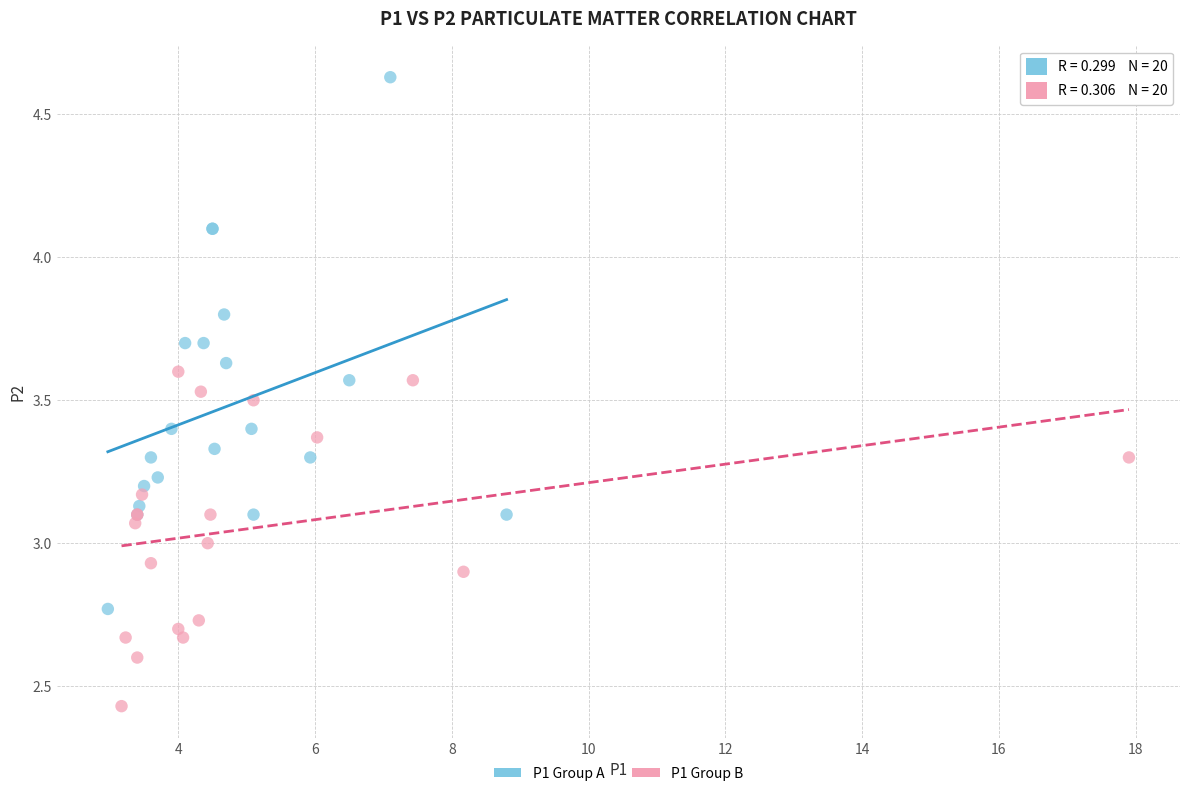

Which series contains the highest Y value?

P1 Group A